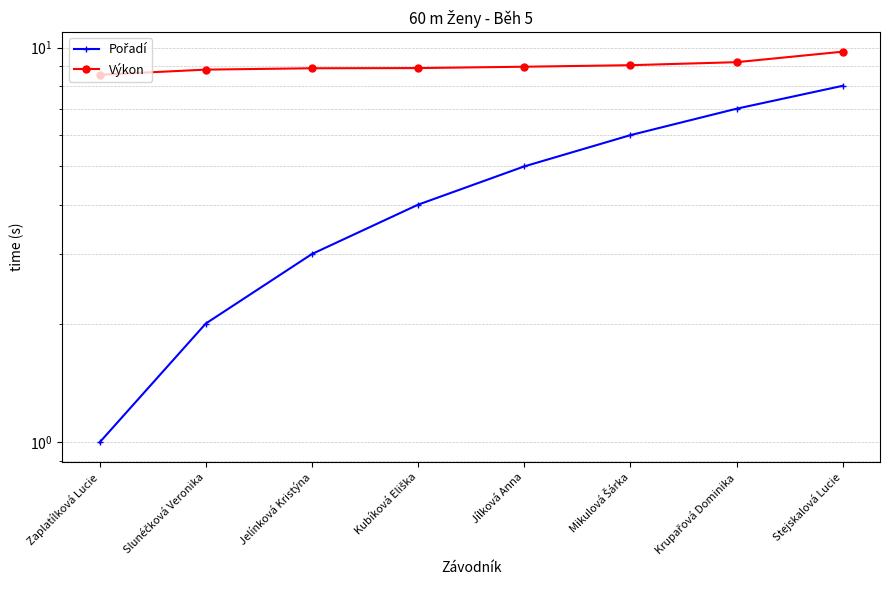

True or false: Výkon and Pořadí intersect in this chart.

False